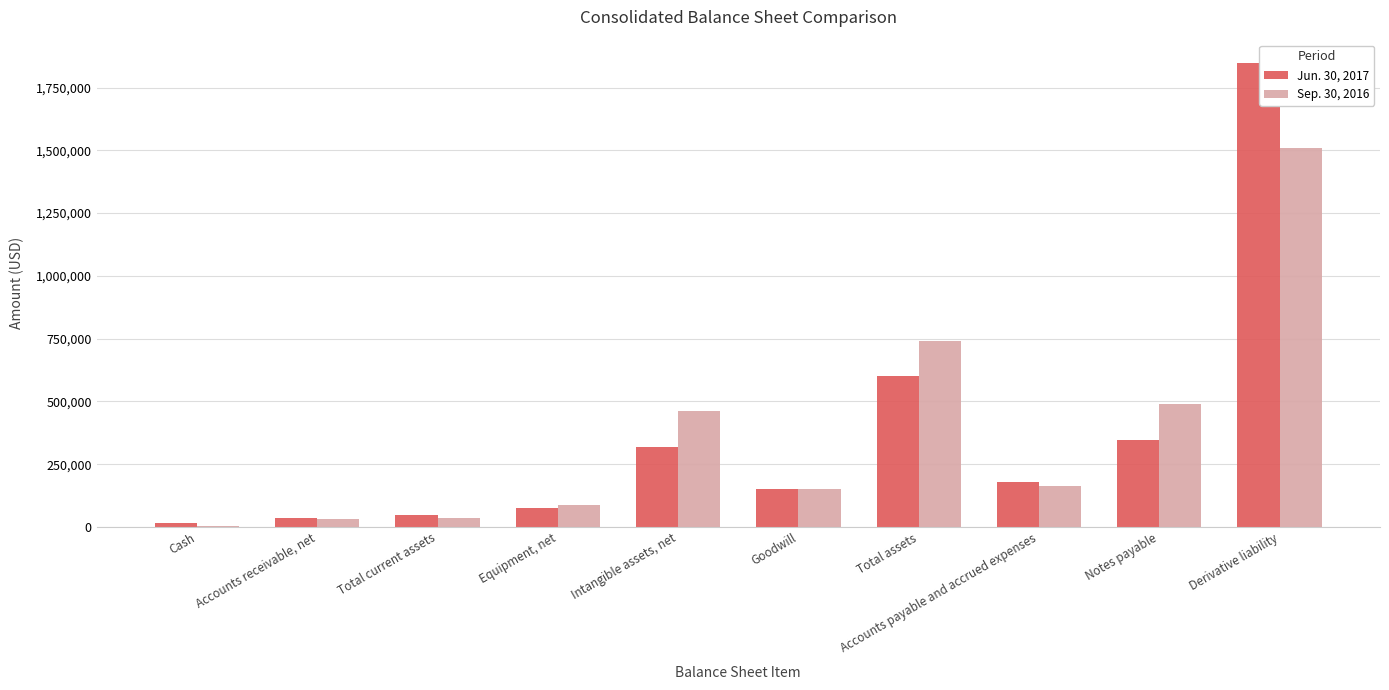

Which series has the largest range (max minus min)?

Jun. 30, 2017